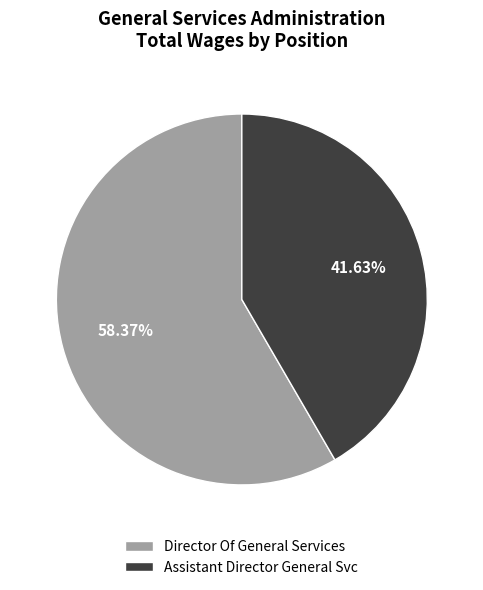

Is the sum of Director Of General Services and Assistant Director General Svc greater than half?

Yes